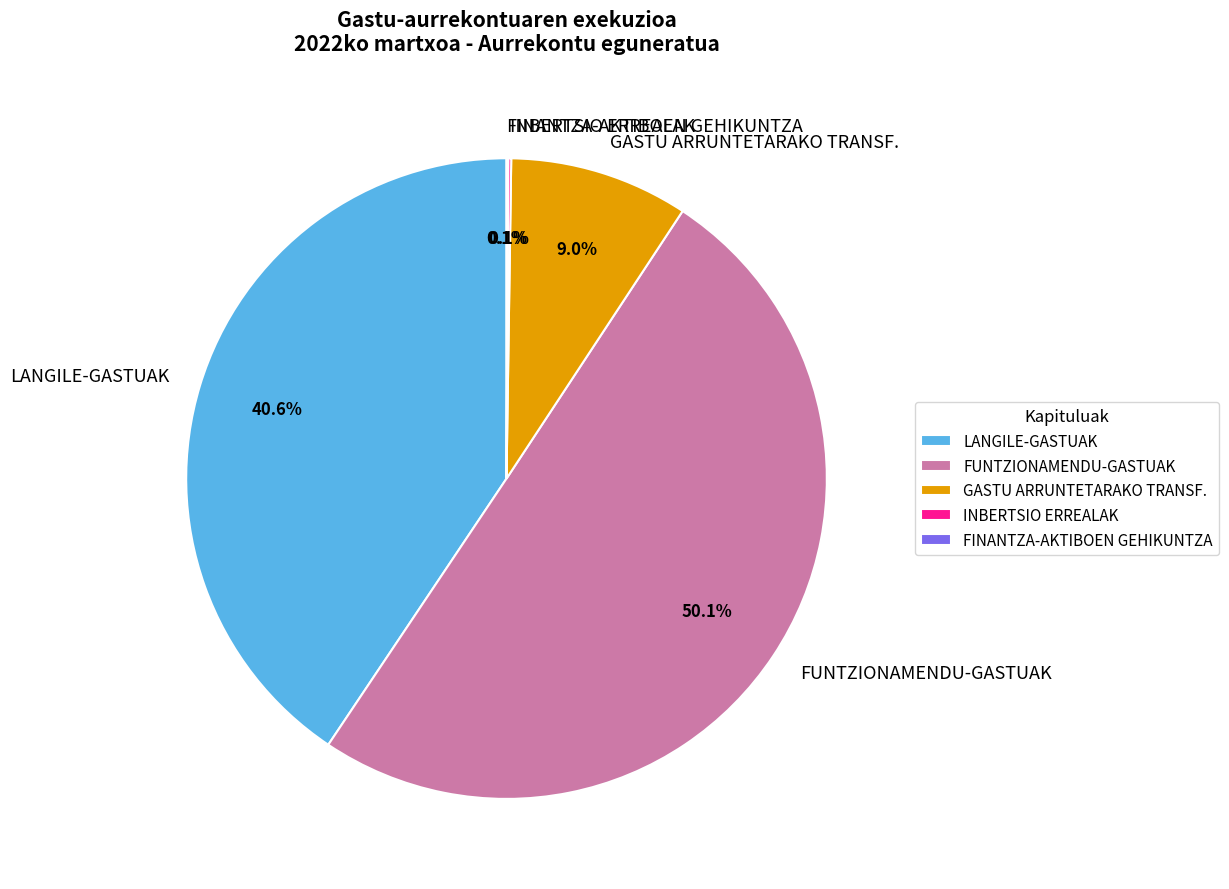

To the nearest percent, what is the difference between the largest and smallest slice percentages?

50%